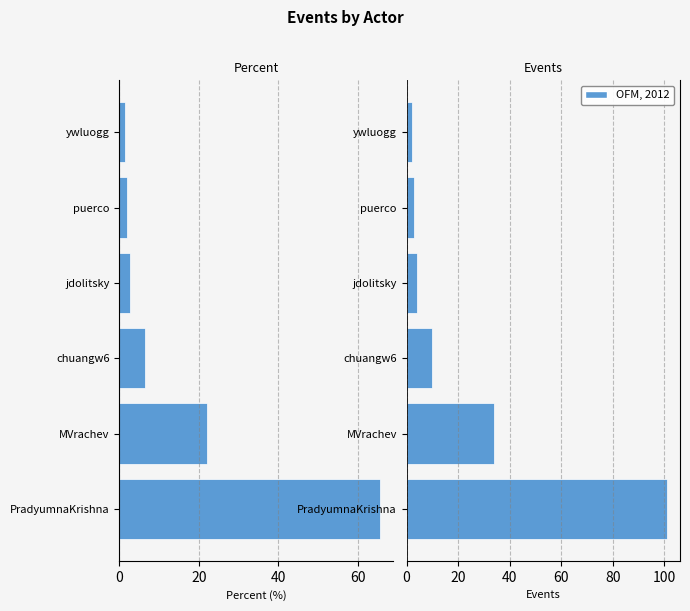

What is the maximum value shown in the chart?

101.0